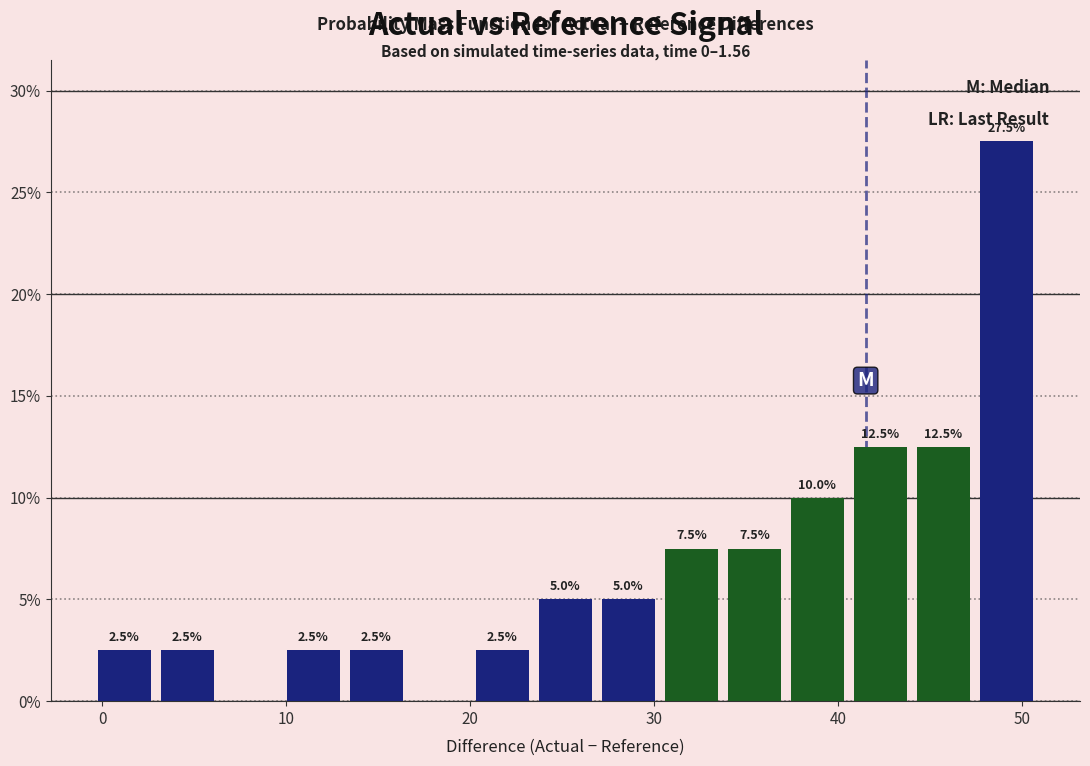

Read against the x-axis, roughly where is the centre of the tallest bar?

49